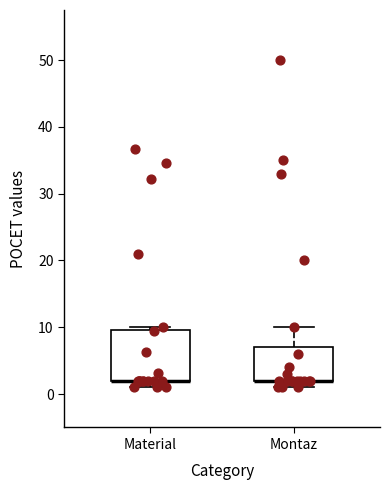

Which box is the tallest, from its lower edge to its upper edge?

Material